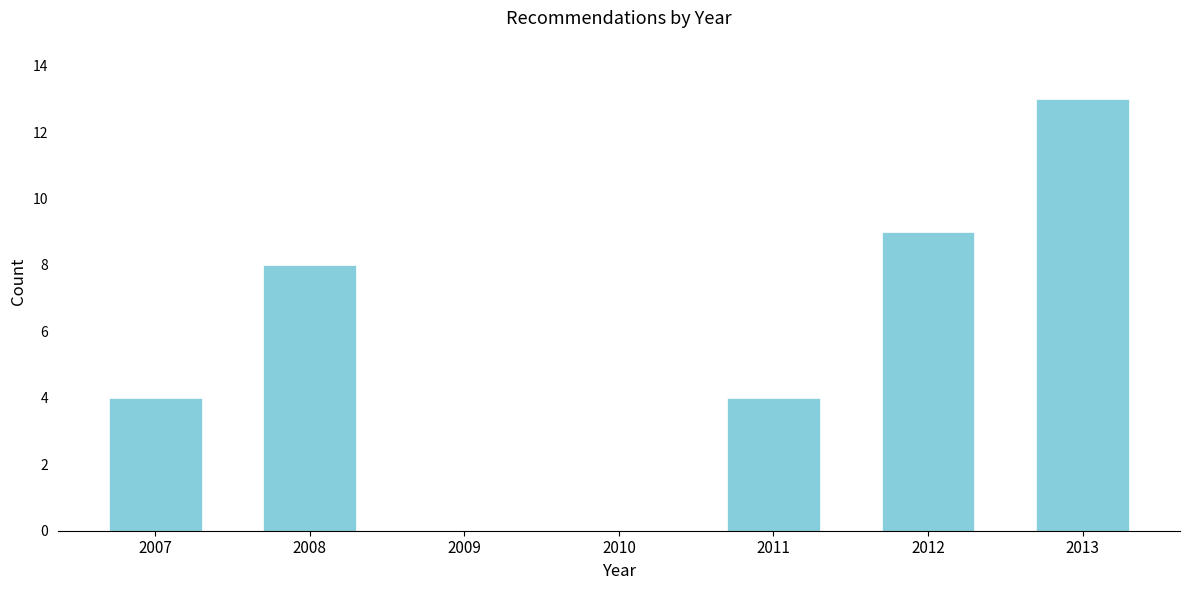

Reading right to left, list all the values displayed in this chart.

2013=13	2012=9	2011=4	2010=0	2009=0	2008=8	2007=4